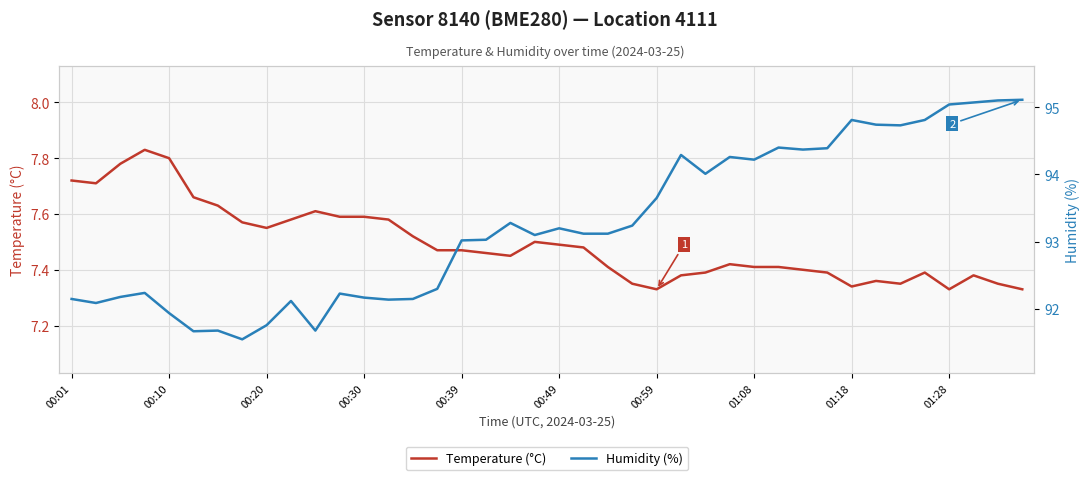

What position from the right is 10?

30